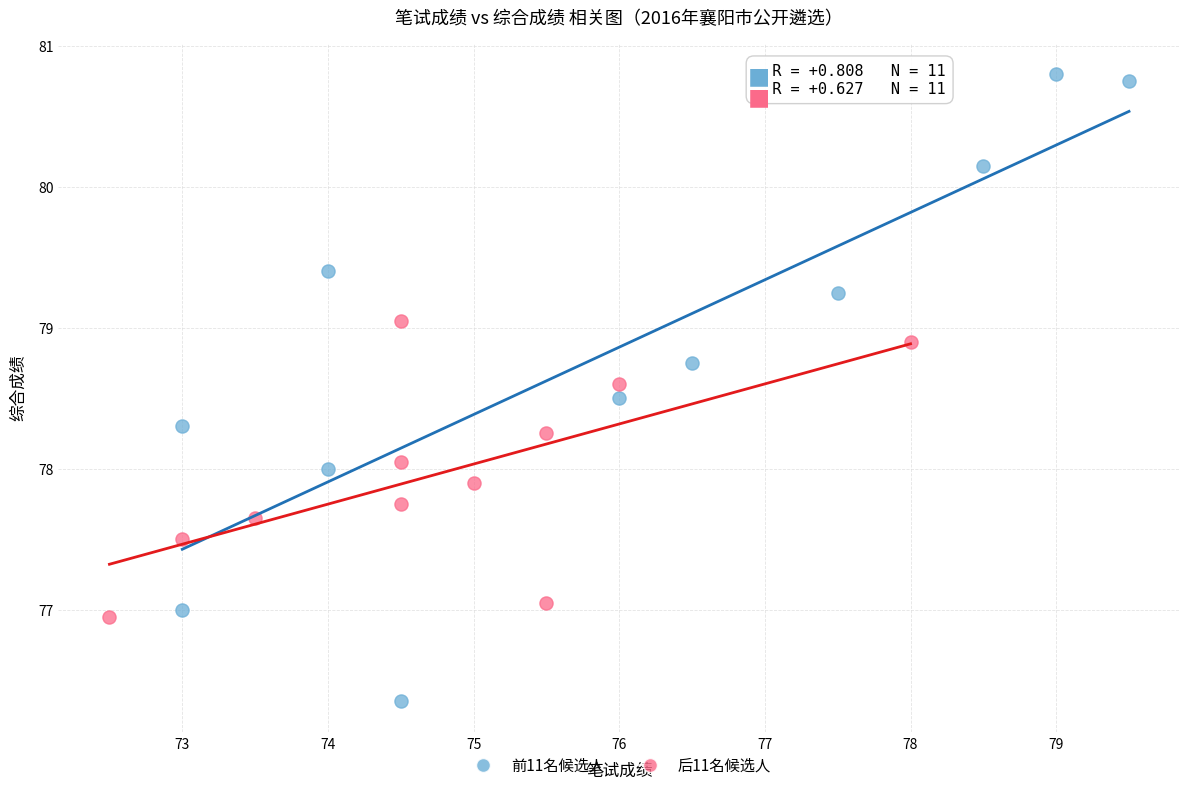

Which series reaches the maximum Y coordinate?

前11名候选人